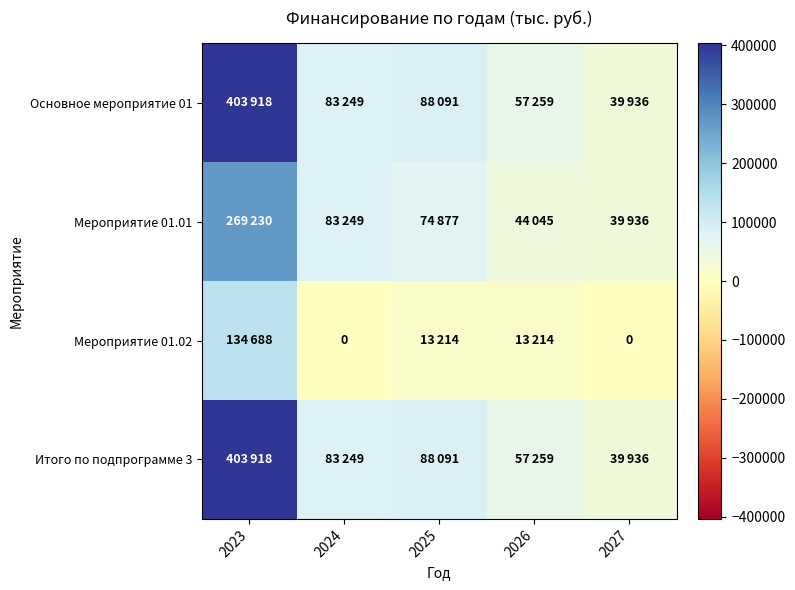

How many values in the Основное мероприятие 01 series are below 83249?

2